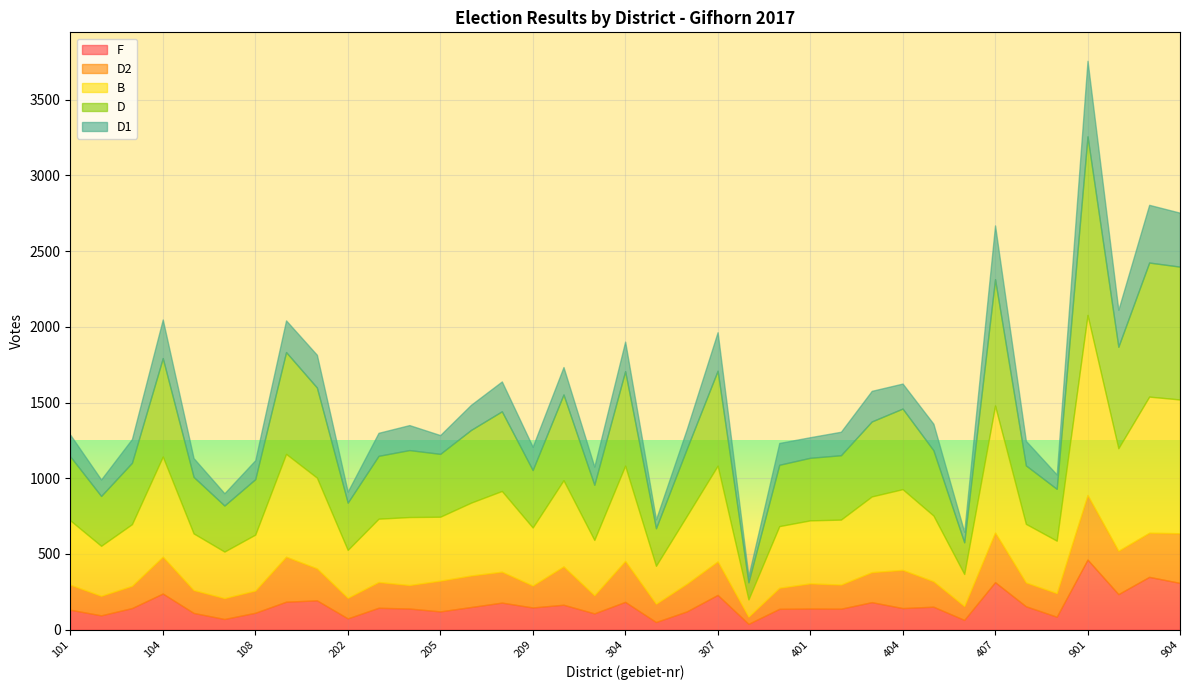

True or false: F and B cross at least once.

False